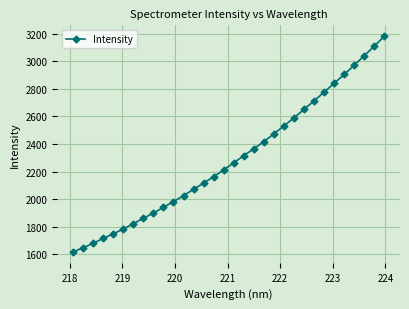

What is the smallest value displayed?

1617.6